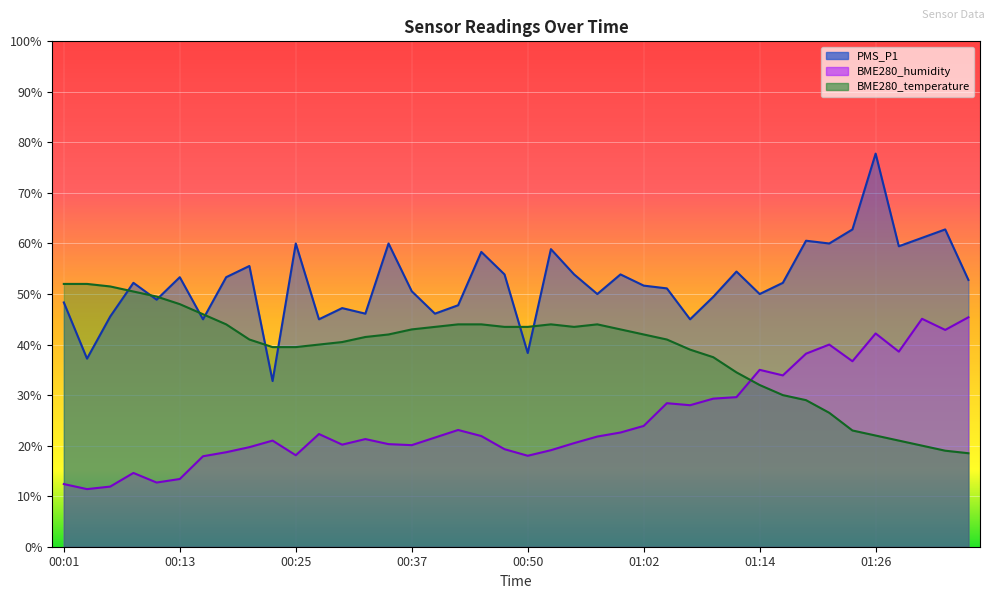

What is the label of the 34th point from the right?

00:15